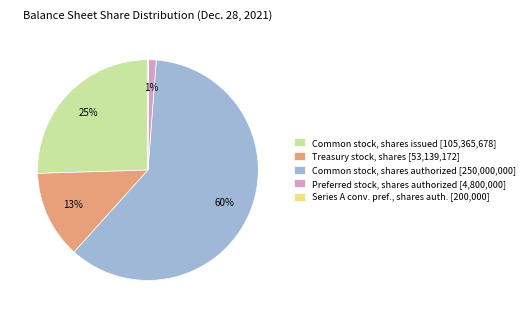

What is the largest slice in the pie chart?

Common stock, shares authorized [250,000,000]